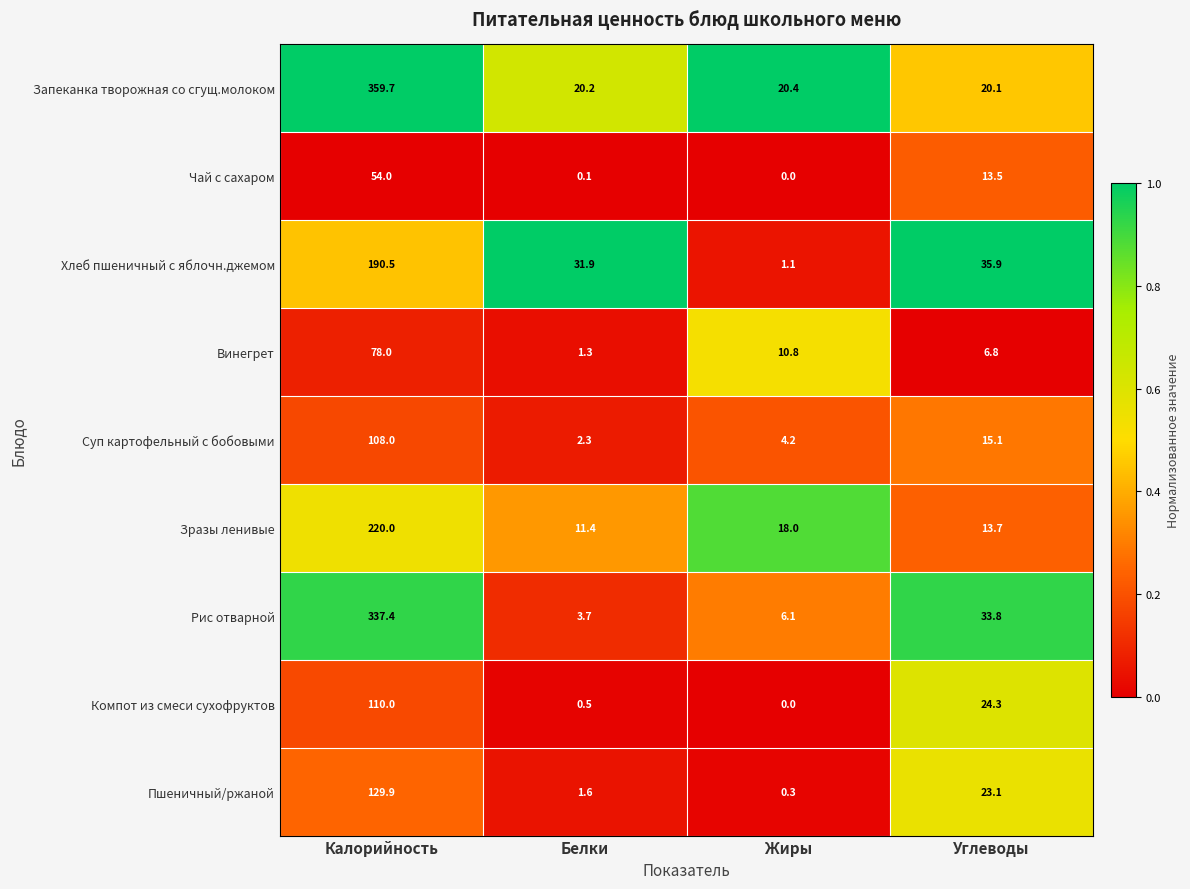

Rank the categories by Запеканка творожная со сгущ.молоком value from highest to lowest.

Калорийность, Жиры, Белки, Углеводы